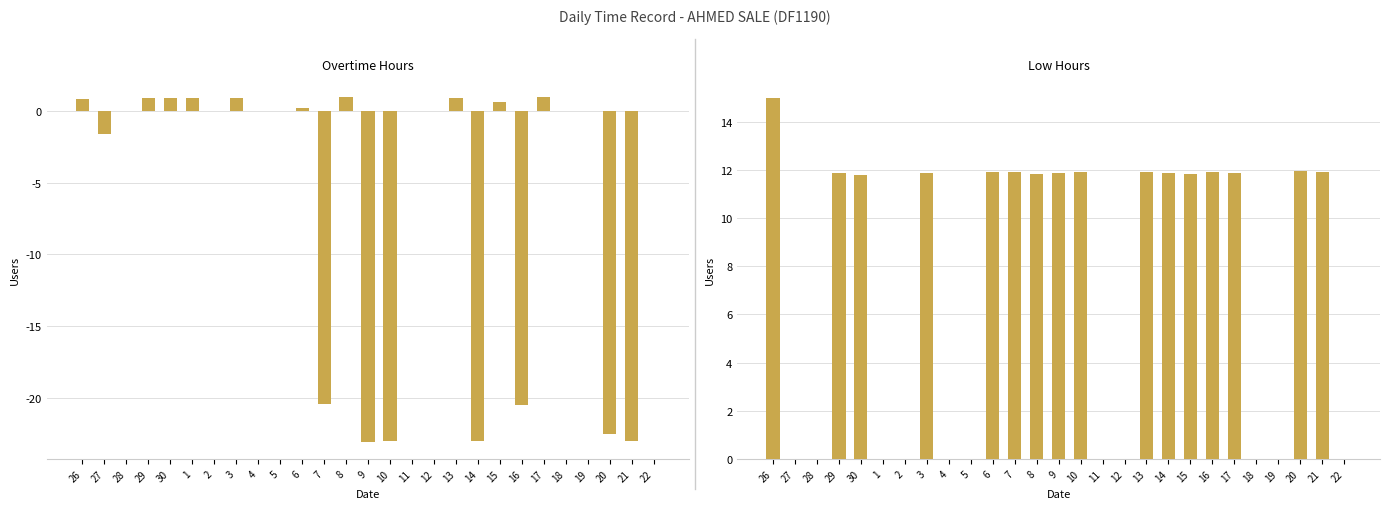

At which category does the chart reach its peak across all series?

26